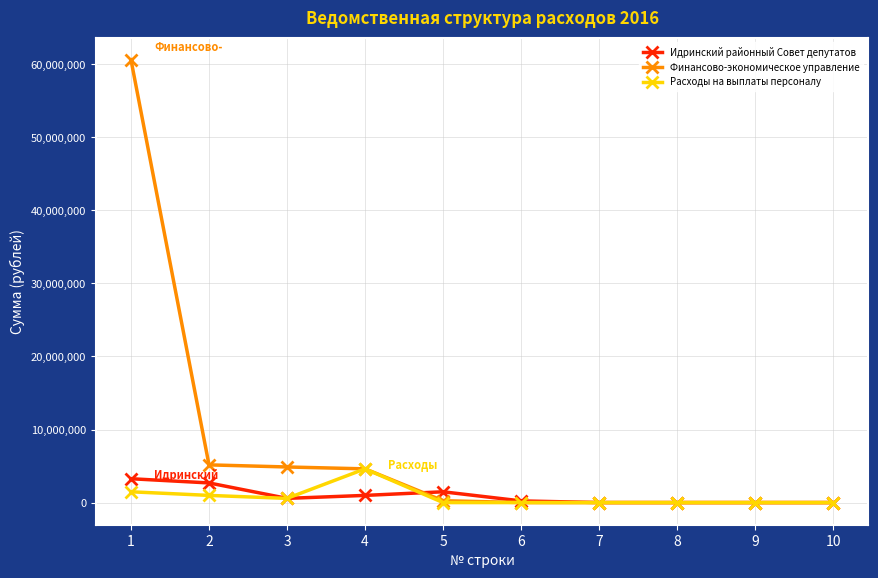

The value of Финансово-экономическое управление at 2 is 5161557. True or false?

True